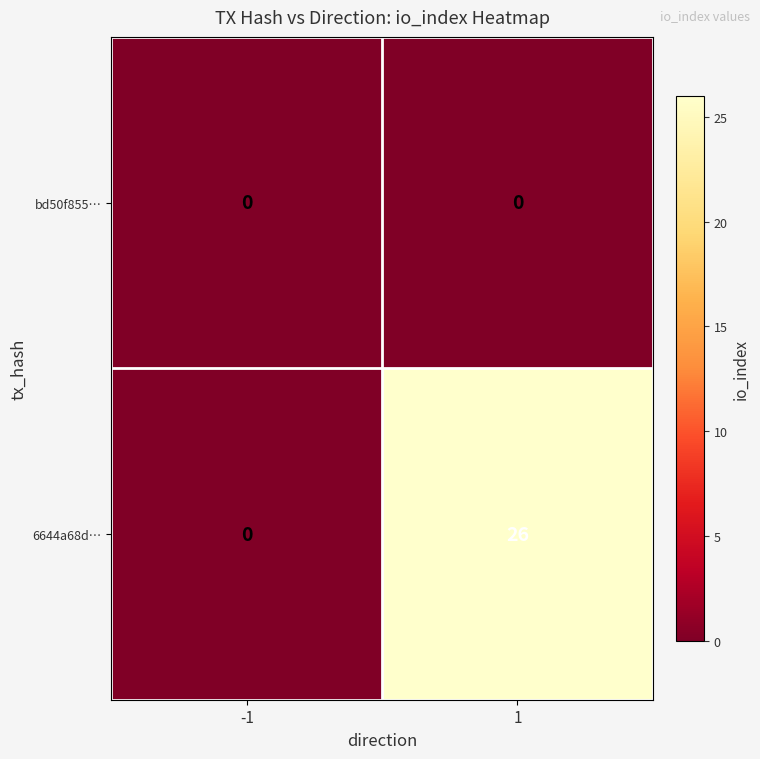

Which series has the widest spread of values?

6644a68d…